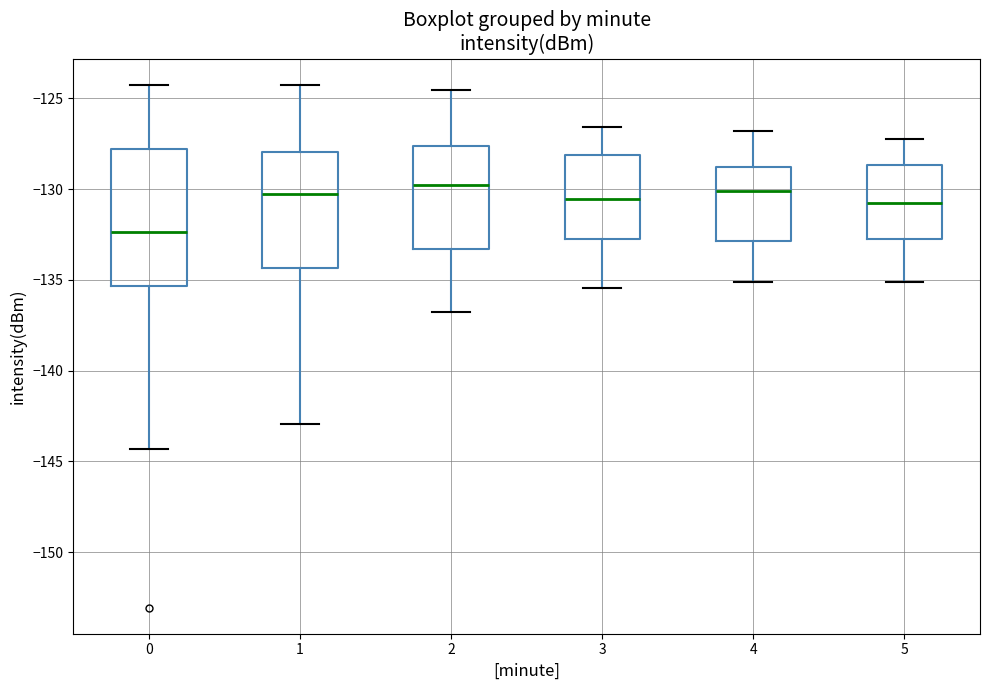

Where does the lower whisker of the box at x = 4 end on the y-axis? The values are not printed on the chart, so give them approximately, as read against the axis.

-135.0